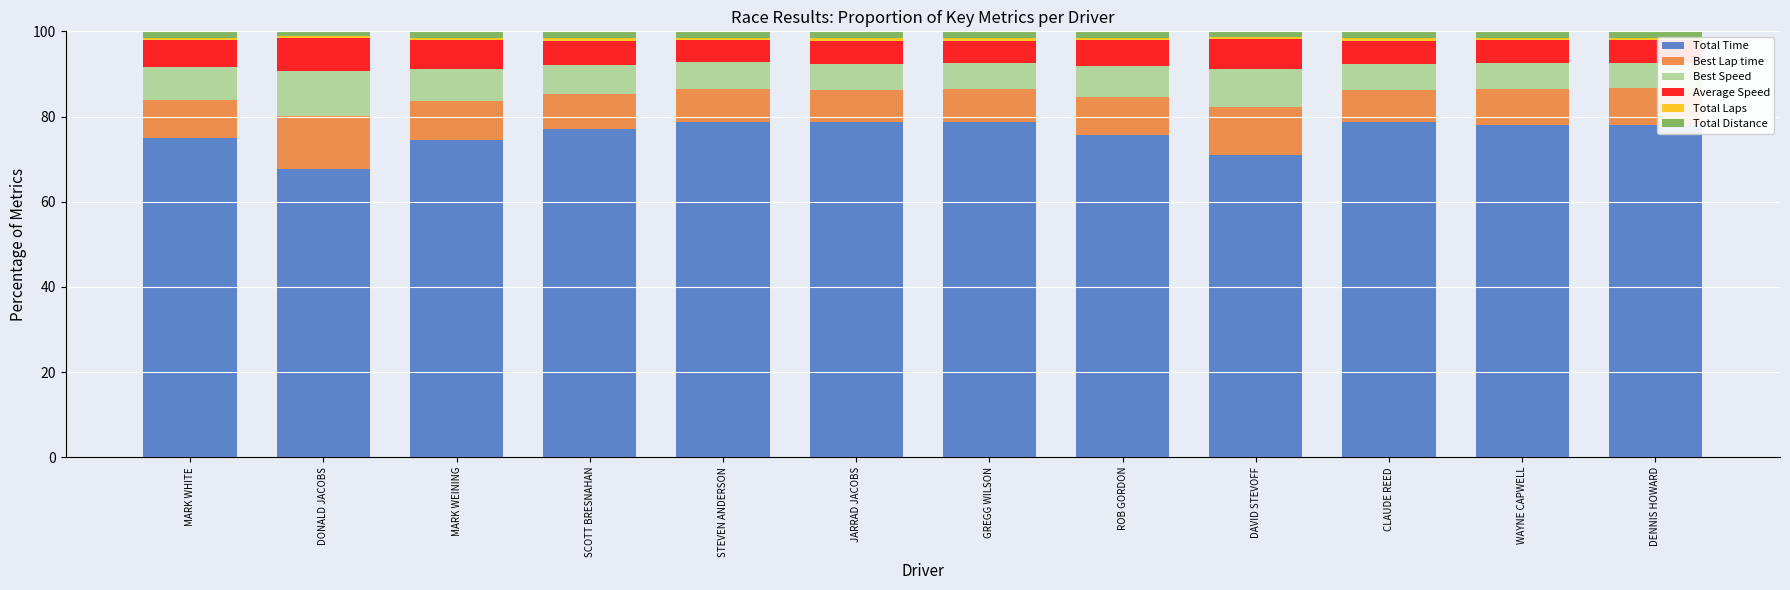

What is the maximum value for Total Time?

78.8